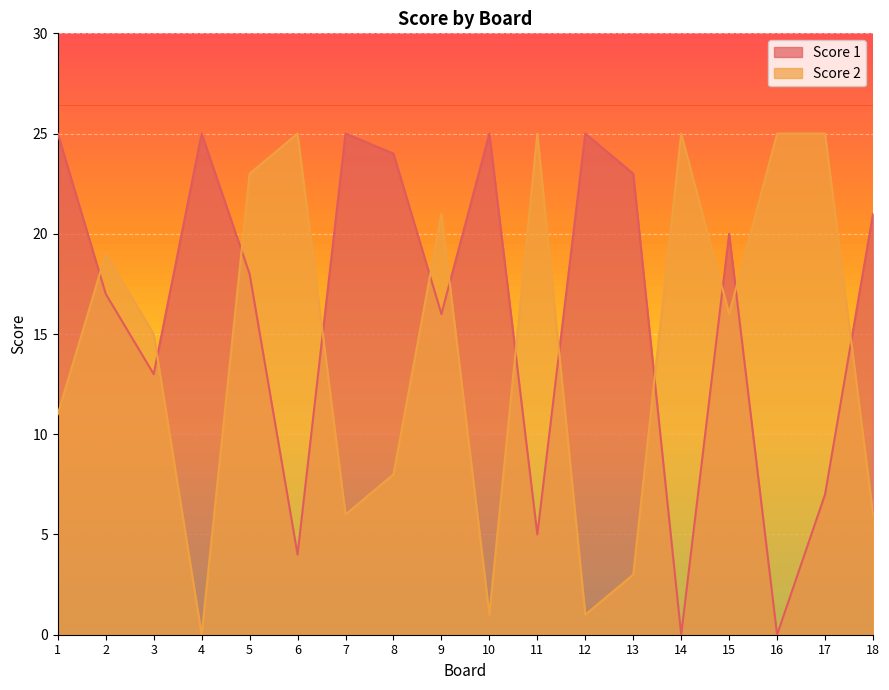

How many lines are shown in the chart?

2